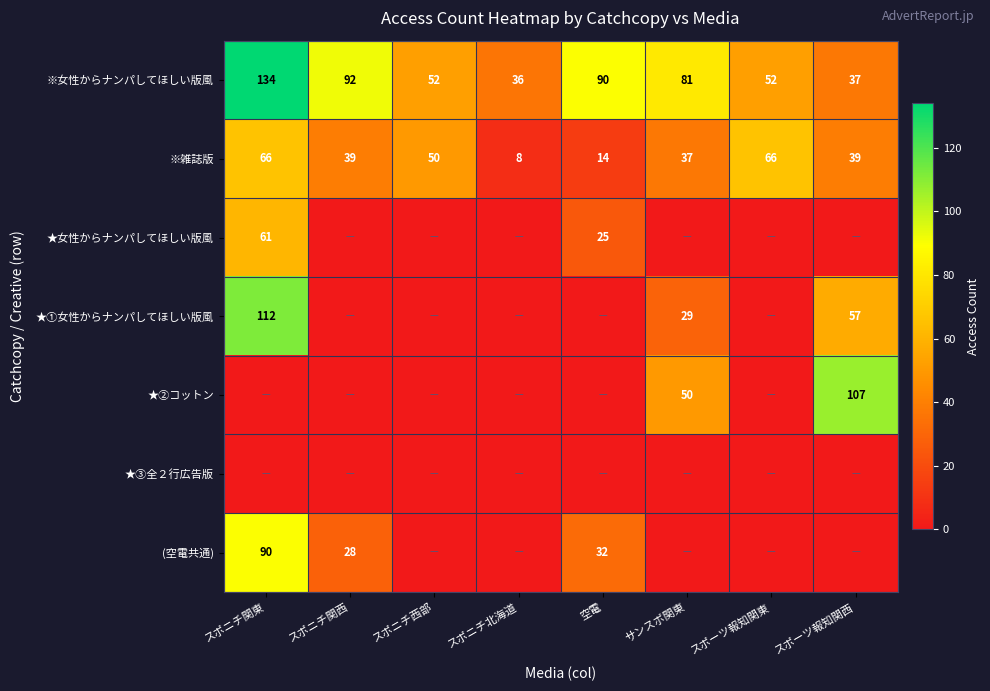

At how many categories does at least one series exceed 129?

1